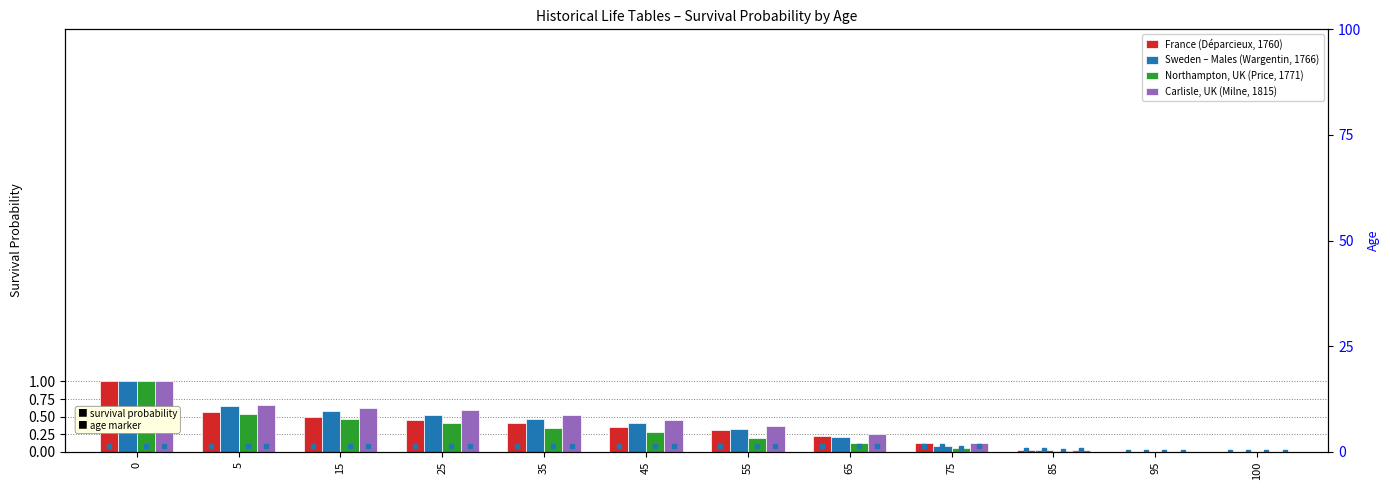

Count the number of categories in the chart.

12